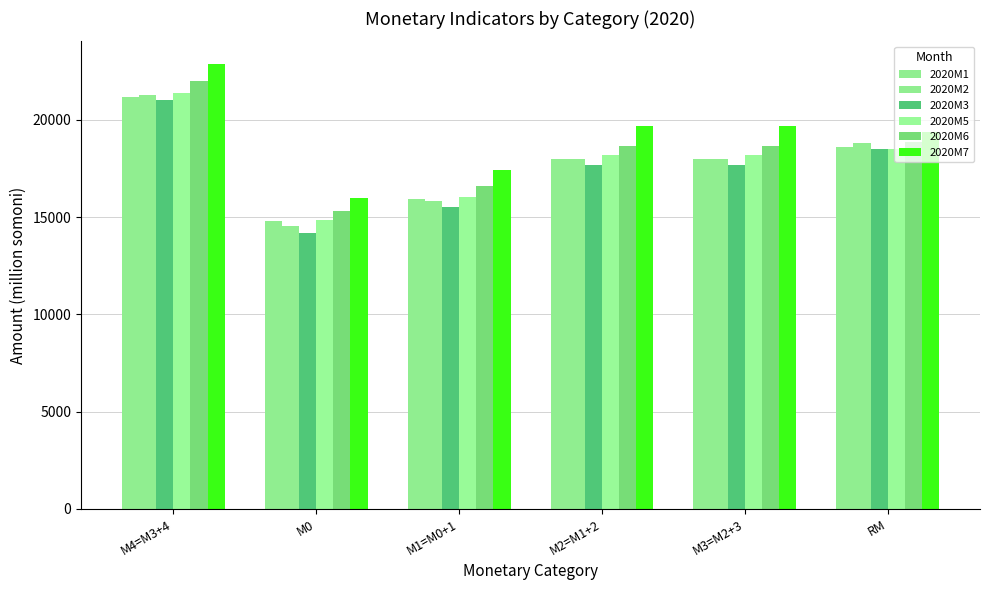

At which category does the chart reach its minimum across all series?

М0